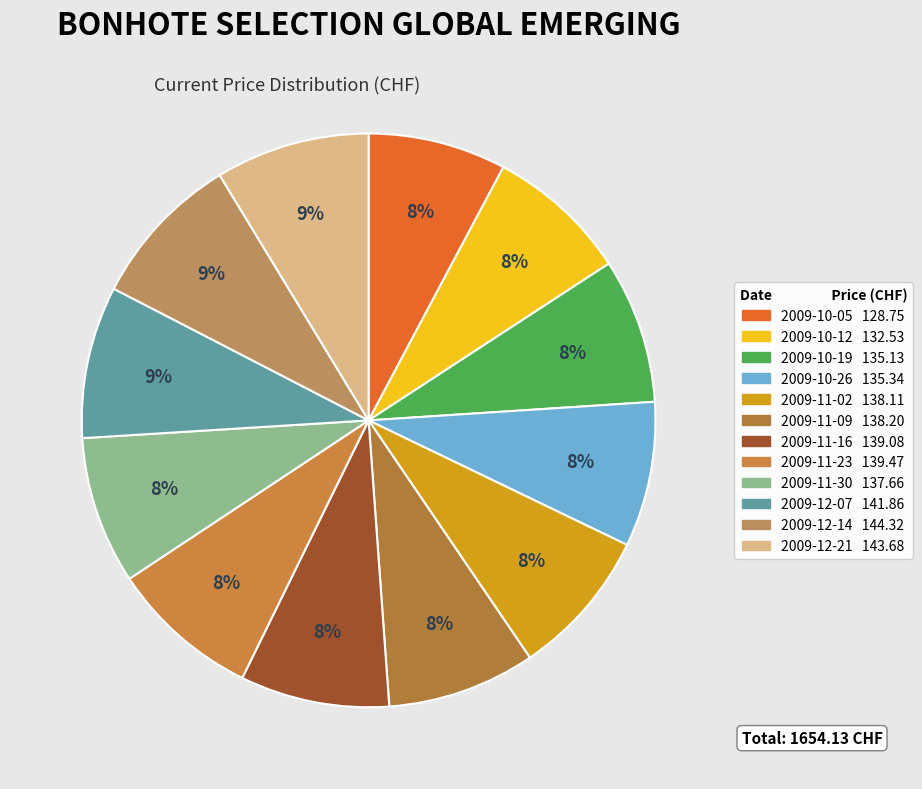

How many slices are in this pie chart?

12